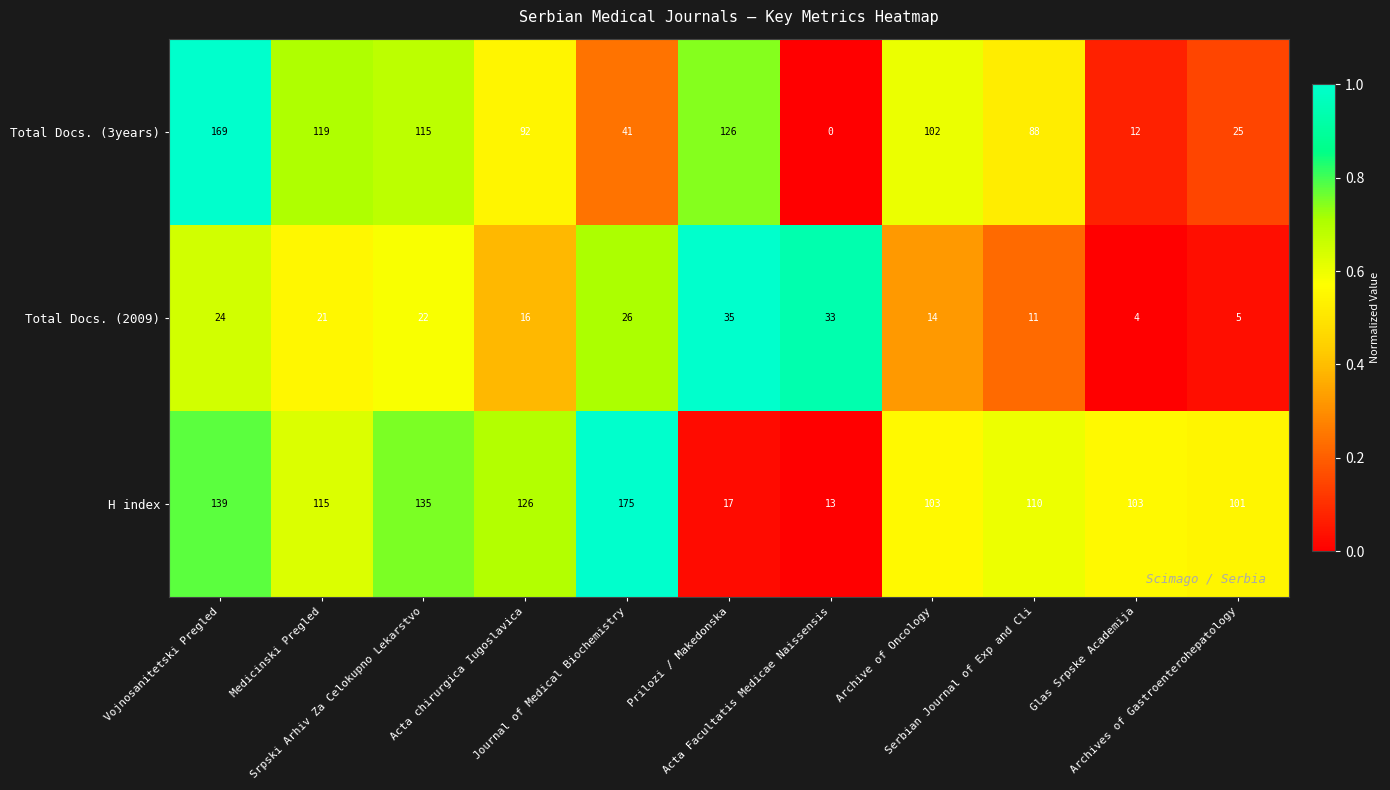

Which series changed the most between Glas Srpske Academija and Archives of Gastroenterohepatology?

Total Docs. (3years)